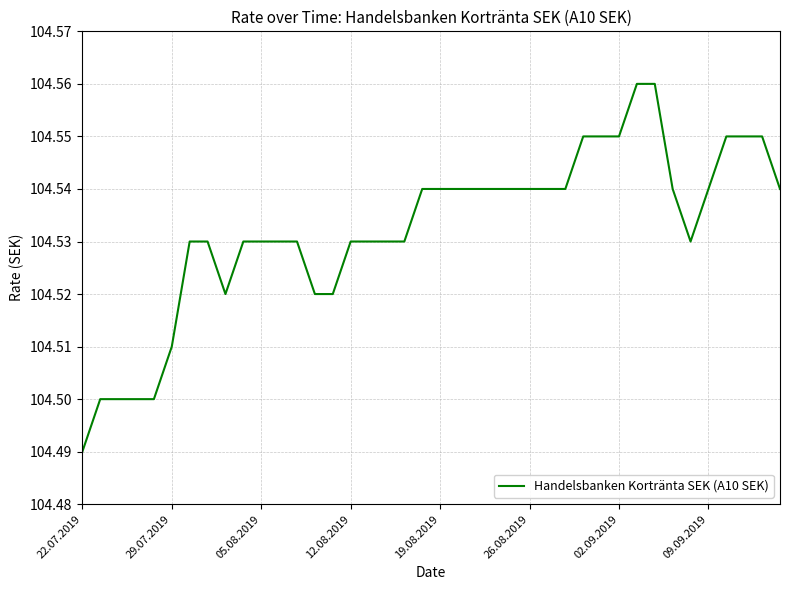

How many lines are shown in the chart?

1